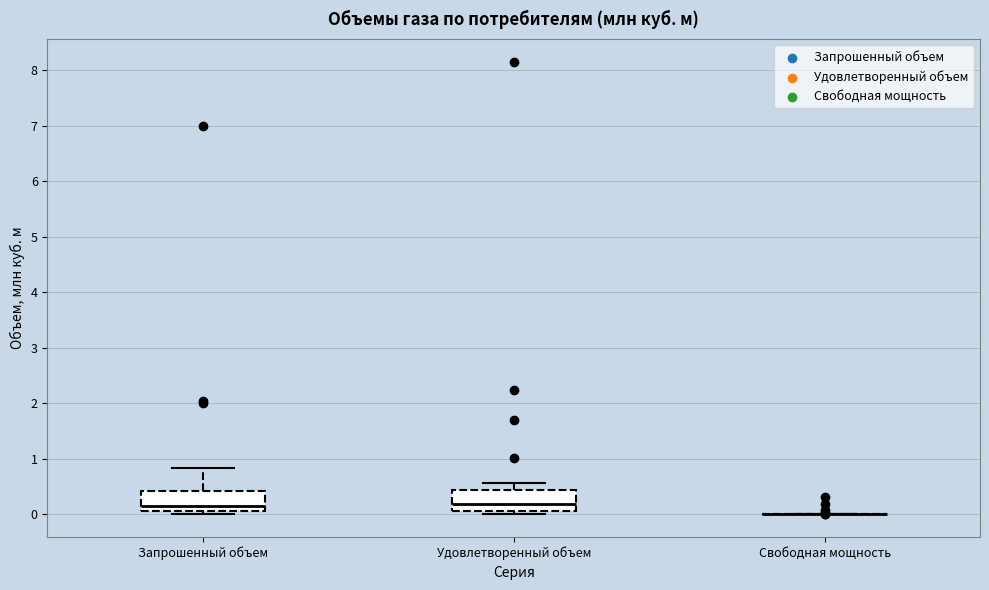

Reading left to right, transcribe this box plot: for each box, give where its median line is, the range the box spans, and where its two whiskers end, as read against the y-axis. The values are not printed on the chart, so give them approximately, as read against the axis.

Запрошенный объем: median 0.2, box 0.1 to 0.4, whiskers 0.0 to 0.8
Удовлетворенный объем: median 0.2, box 0.1 to 0.4, whiskers 0.0 to 0.6
Свободная мощность: box collapsed to a line at 0.0, whiskers 0.0 to 0.0